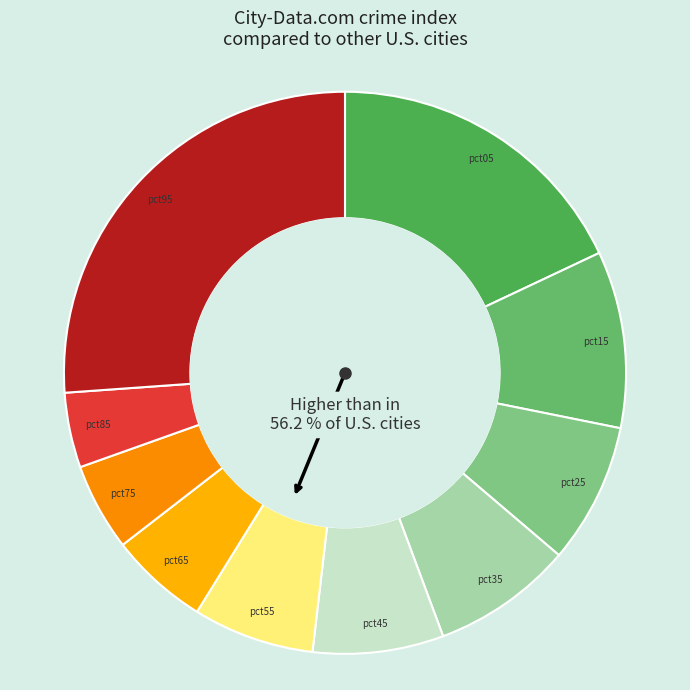

To the nearest percent, what portion does pct75 represent?

5%